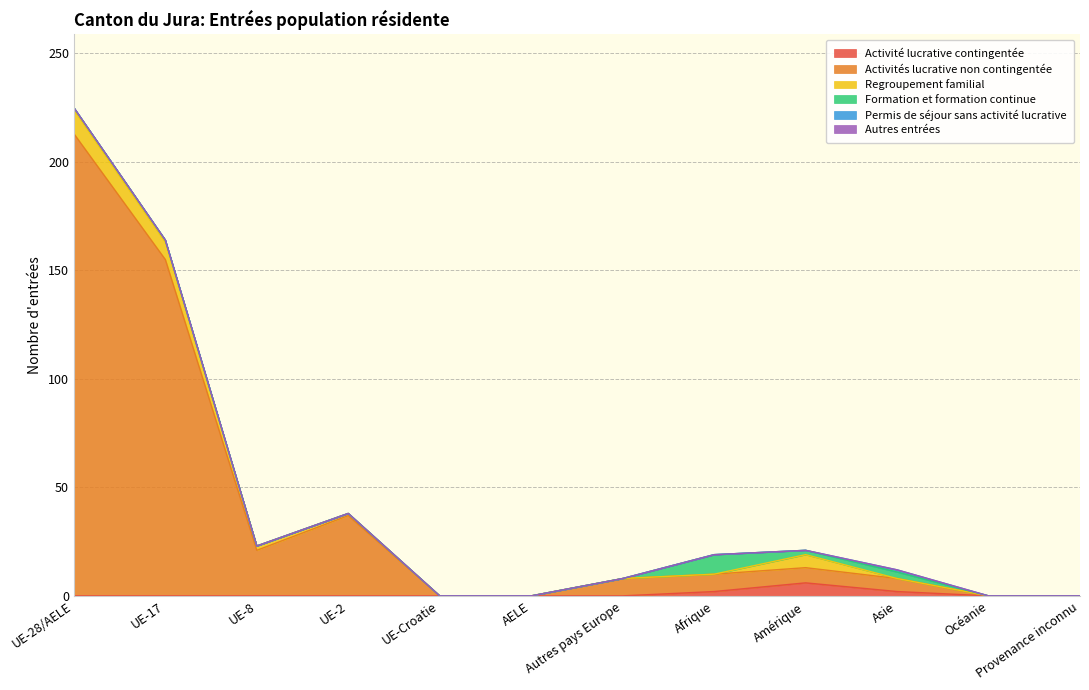

True or false: Activités lucrative non contingentée and Permis de séjour sans activité lucrative intersect in this chart.

False